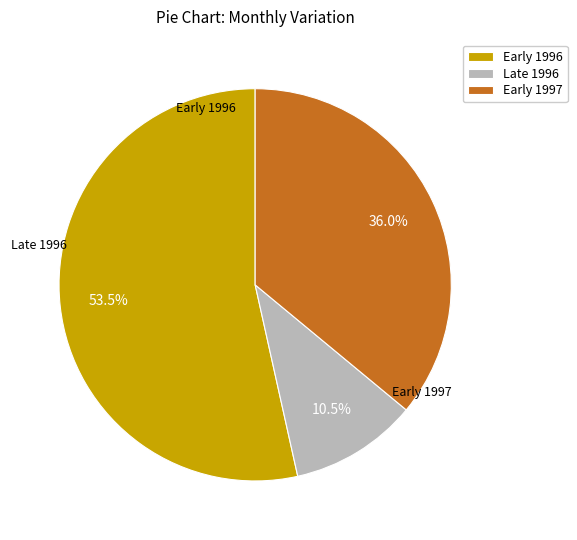

How much of the chart is everything except Early 1996?

46.5%